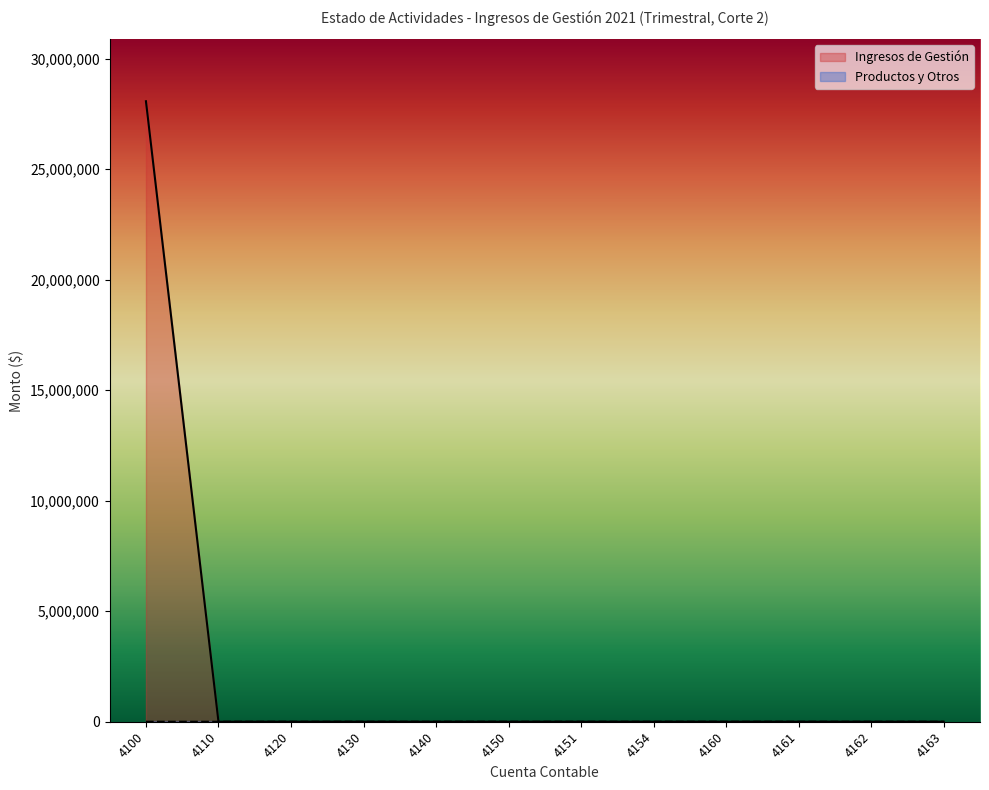

What is the sum of all Productos y Otros values?

88.3